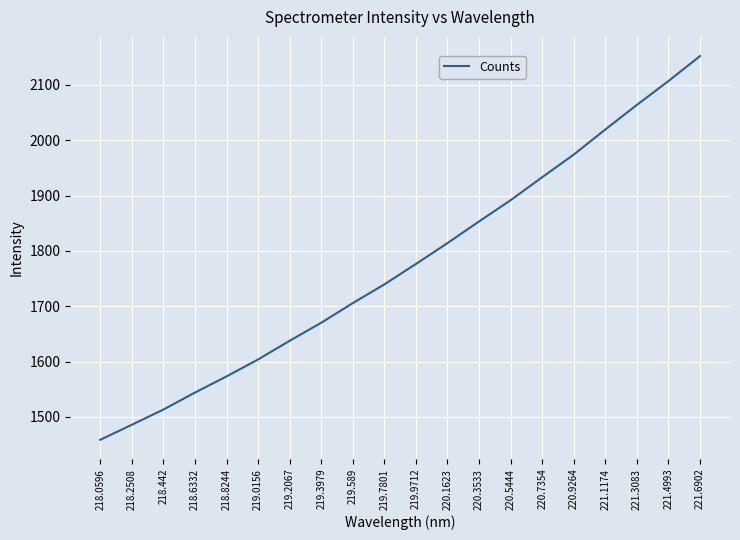

Which label corresponds to the largest value in the chart?

221.6902